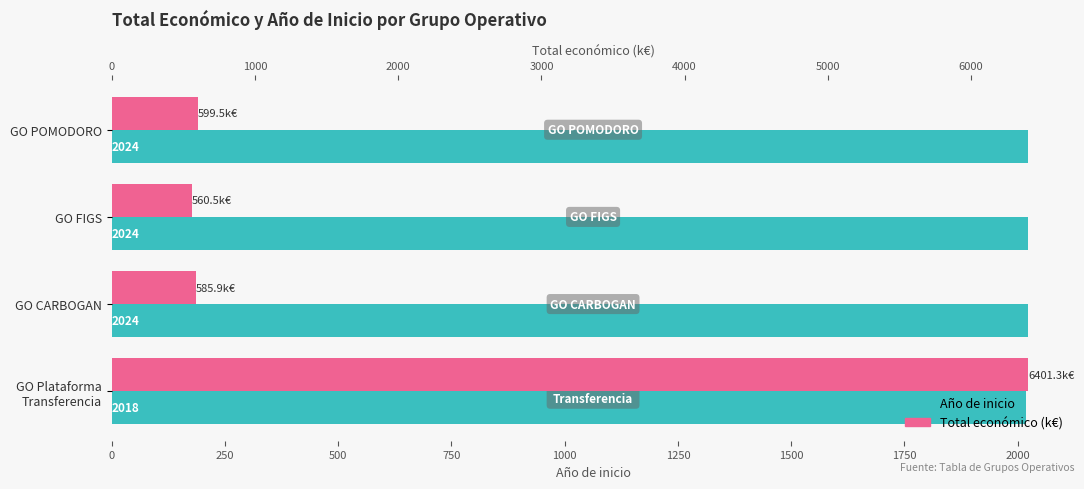

Which series has the largest total across all categories?

Total económico (k€)